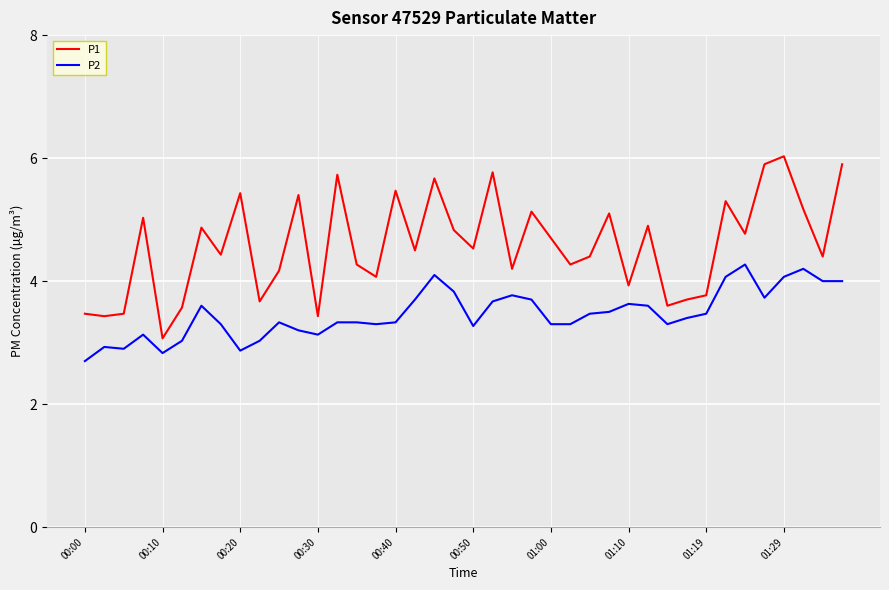

Reading left to right, extract all data points from this chart.

P1: 3.5	3.4	3.5	5.0	3.1	3.6	4.9	4.4	5.4	3.7	4.2	5.4	3.4	5.7	4.3	4.1	5.5	4.5	5.7	4.8	4.5	5.8	4.2	5.1	4.7	4.3	4.4	5.1	3.9	4.9	3.6	3.7	3.8	5.3	4.8	5.9	6.0	5.2	4.4	5.9
P2: 2.7	2.9	2.9	3.1	2.8	3.0	3.6	3.3	2.9	3.0	3.3	3.2	3.1	3.3	3.3	3.3	3.3	3.7	4.1	3.8	3.3	3.7	3.8	3.7	3.3	3.3	3.5	3.5	3.6	3.6	3.3	3.4	3.5	4.1	4.3	3.7	4.1	4.2	4.0	4.0